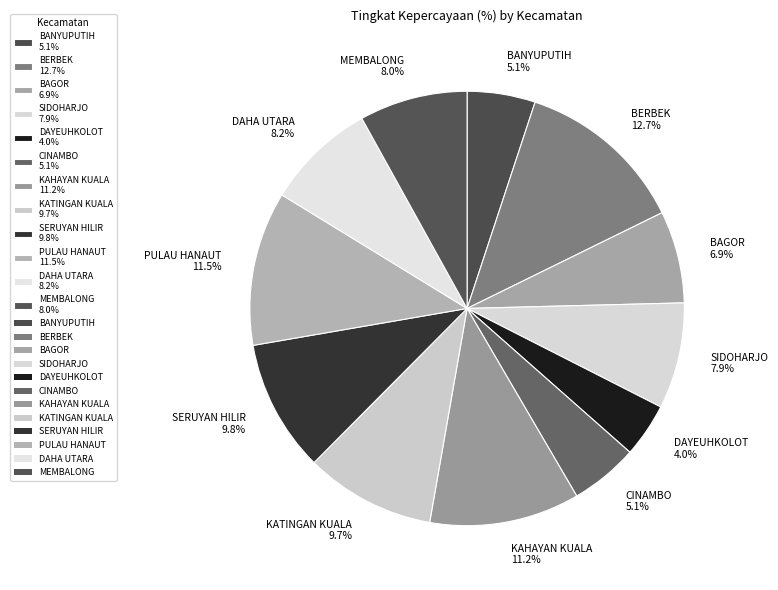

Is there a majority slice in this chart?

No